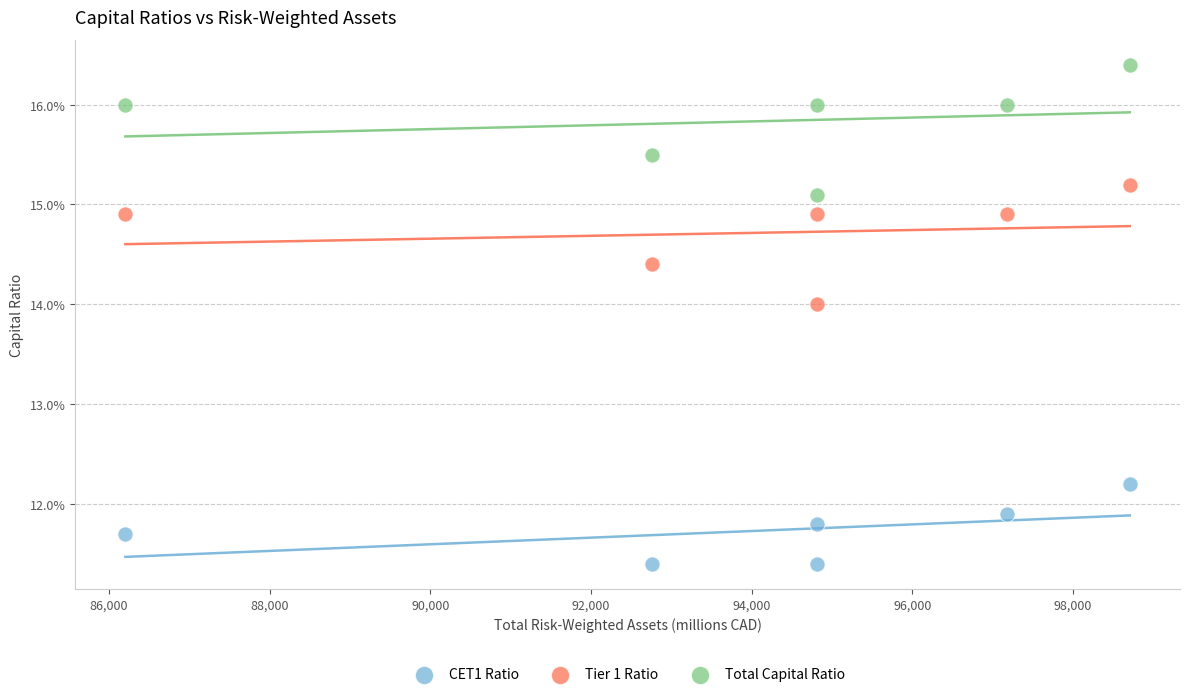

Which series has the widest spread of Y values?

Total Capital Ratio